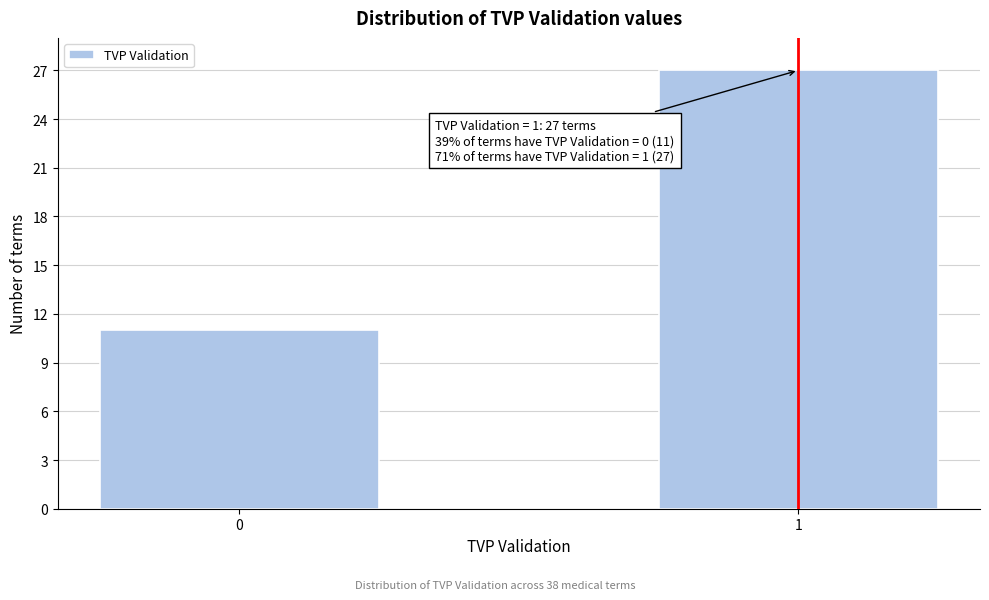

Reading left to right, transcribe all the data shown in this chart.

11	27